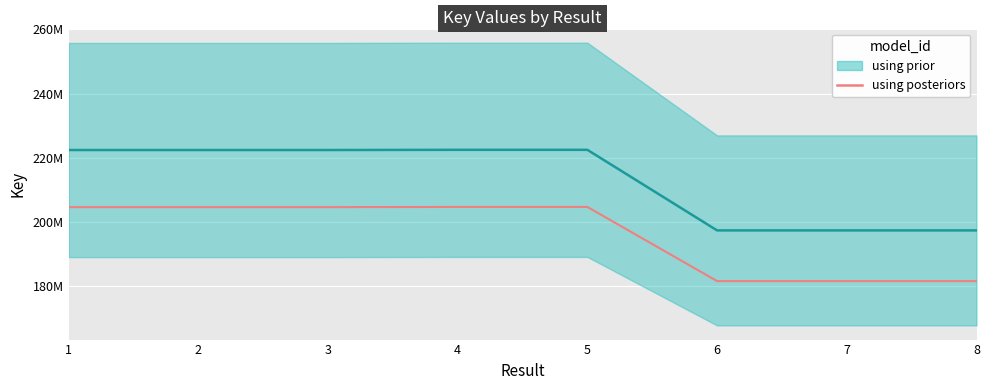

Rank the categories by using prior line value from lowest to highest.

6, 8, 7, 2, 3, 1, 4, 5